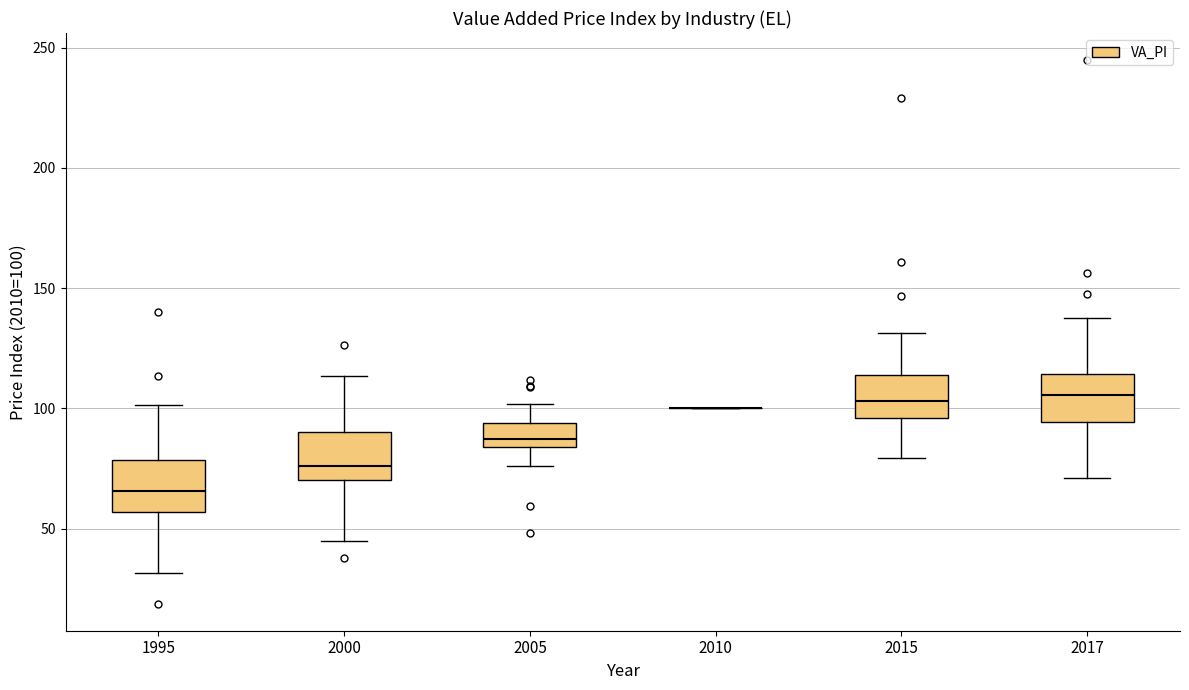

Where does the upper whisker of the box at x = 1995 end on the y-axis? The values are not printed on the chart, so give them approximately, as read against the axis.

100